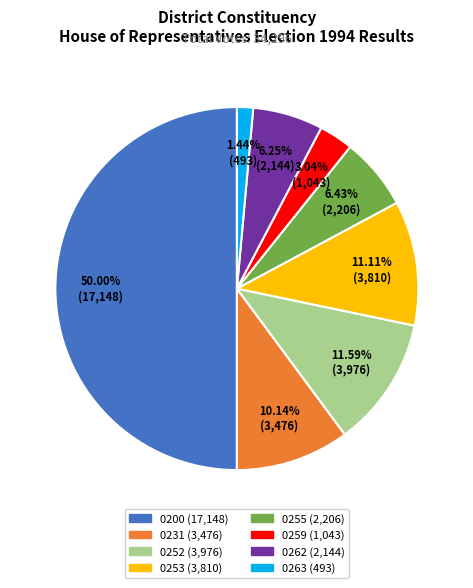

To the nearest percent, what is the difference between the largest and smallest slice percentages?

49%